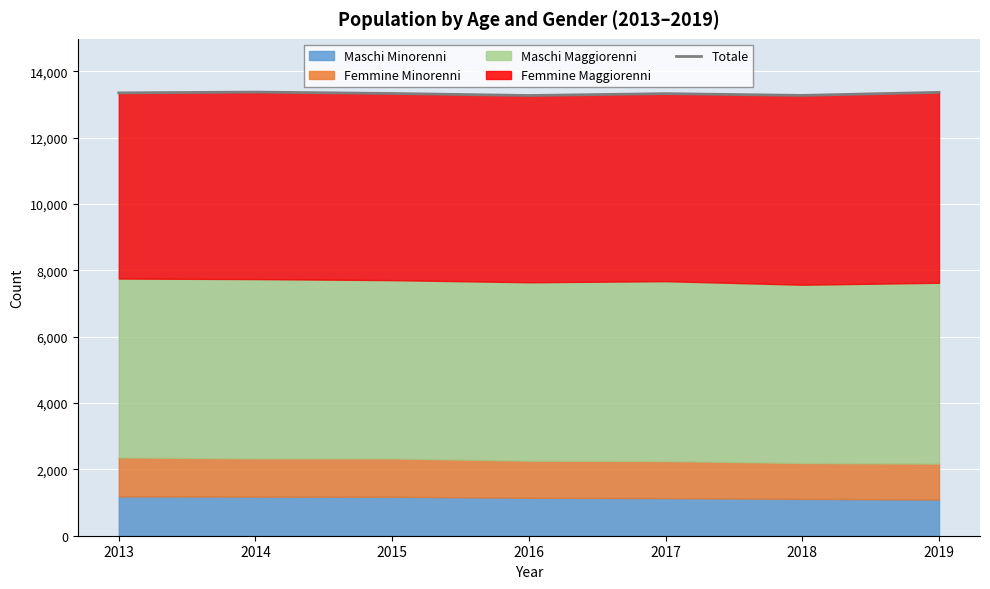

At which category does the chart reach its peak across all series?

2014